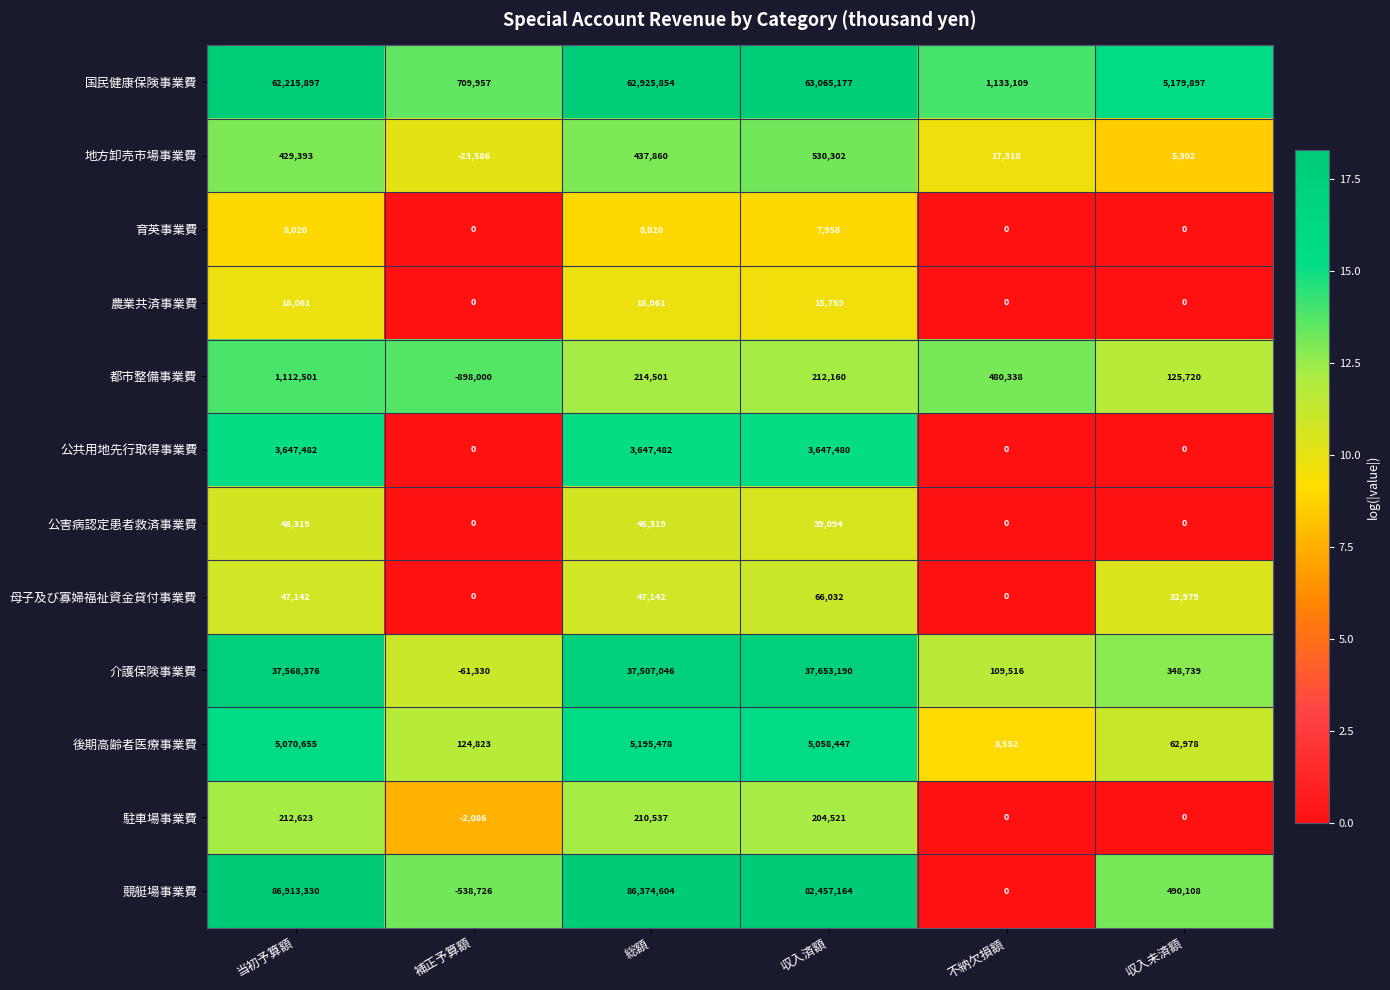

How many values in the 介護保険事業費 series are below 37507046?

3